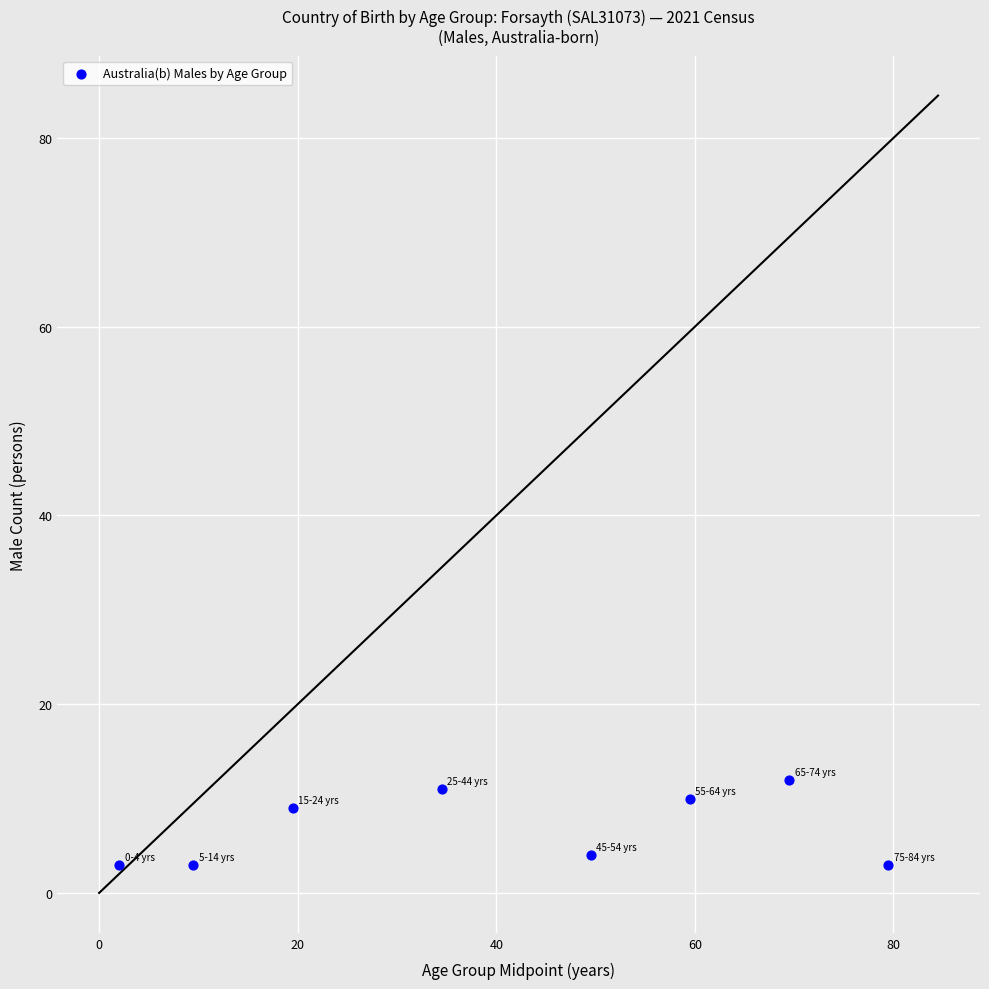

What Y value in the scatter plot is closest to 7?

9